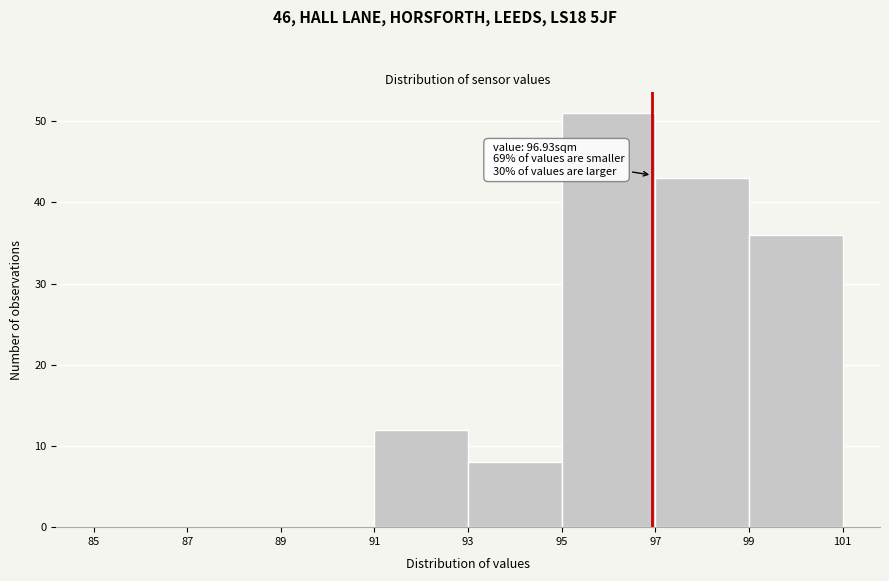

Which range on the x-axis has the tallest bar?

95 to 97